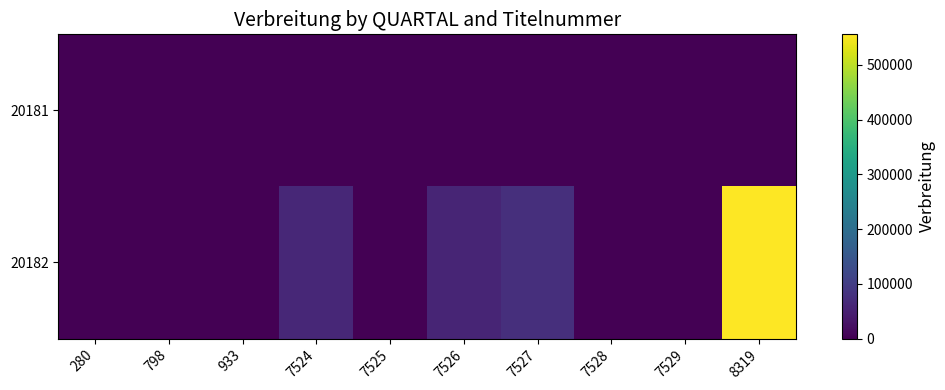

Reading left to right, list all the values displayed in this chart.

20181: 280=0	798=0	933=0	7524=0	7525=0	7526=0	7527=0	7528=0	7529=0	8319=0
20182: 280=1808	798=868	933=0	7524=61140	7525=1223	7526=58390	7527=74043	7528=1038	7529=2090	8319=555860